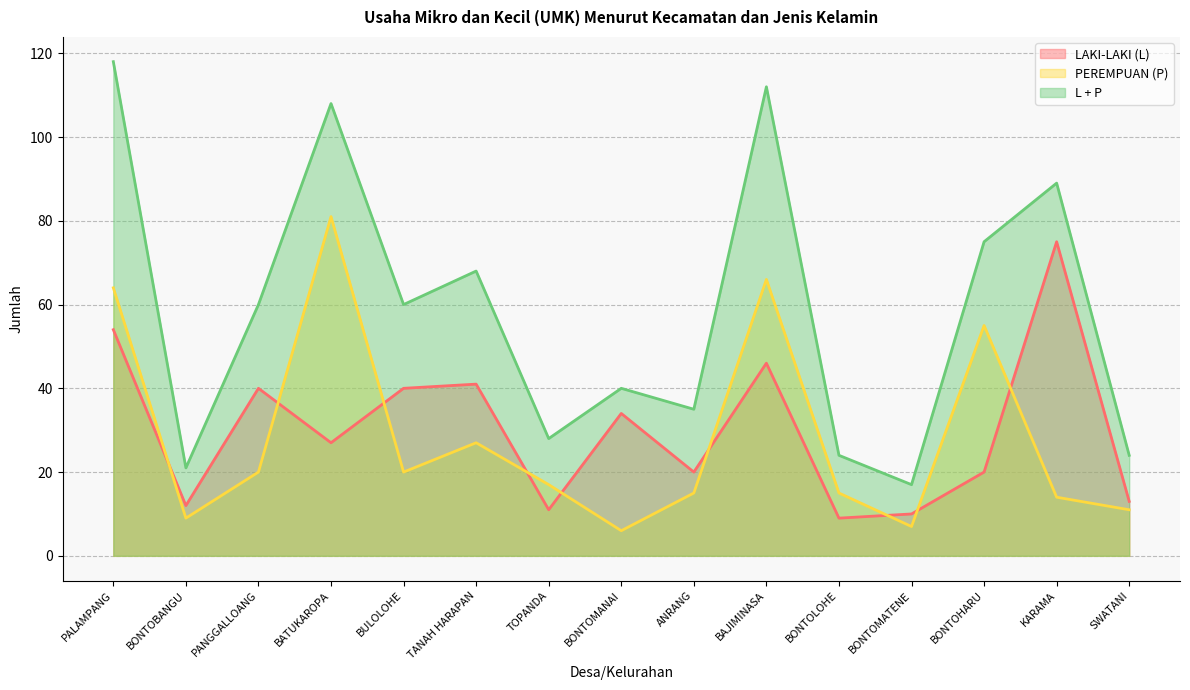

The LAKI-LAKI (L) series shows 54 at PALAMPANG. True or false?

True